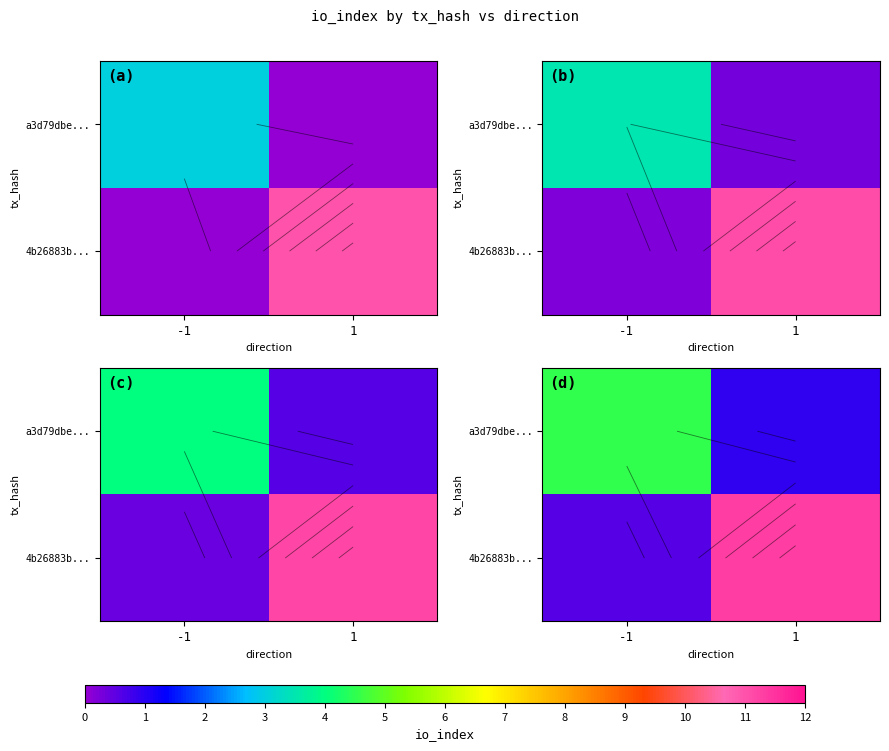

List the labels in order of 4b26883b... value, largest first.

1, -1